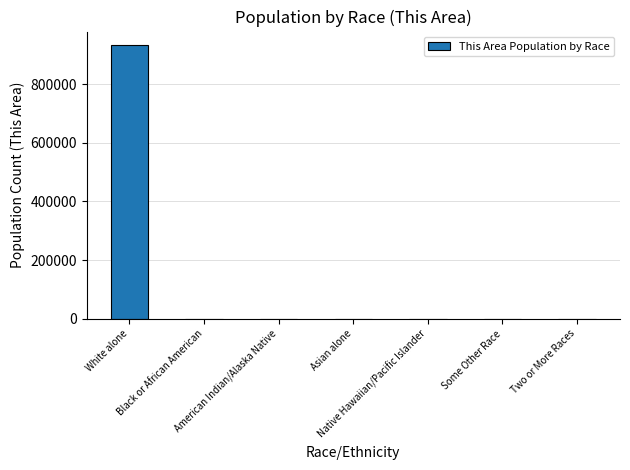

How many series are shown in this chart?

1